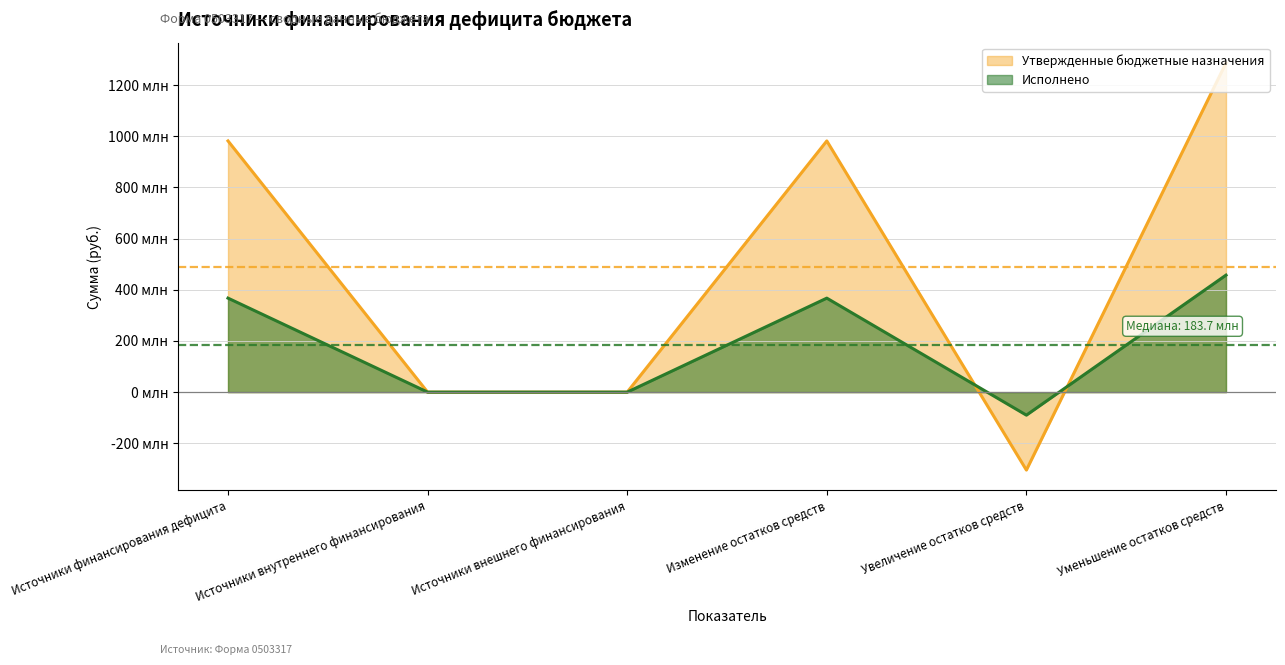

Reading left to right, list all the values displayed in this chart.

Утвержденные бюджетные назначения: 981611800.9	0.0	0.0	981611800.9	-304564800.0	1286176600.8
Исполнено: 367317568.5	42000.0	0.0	367275568.5	-89943515.3	457219083.8